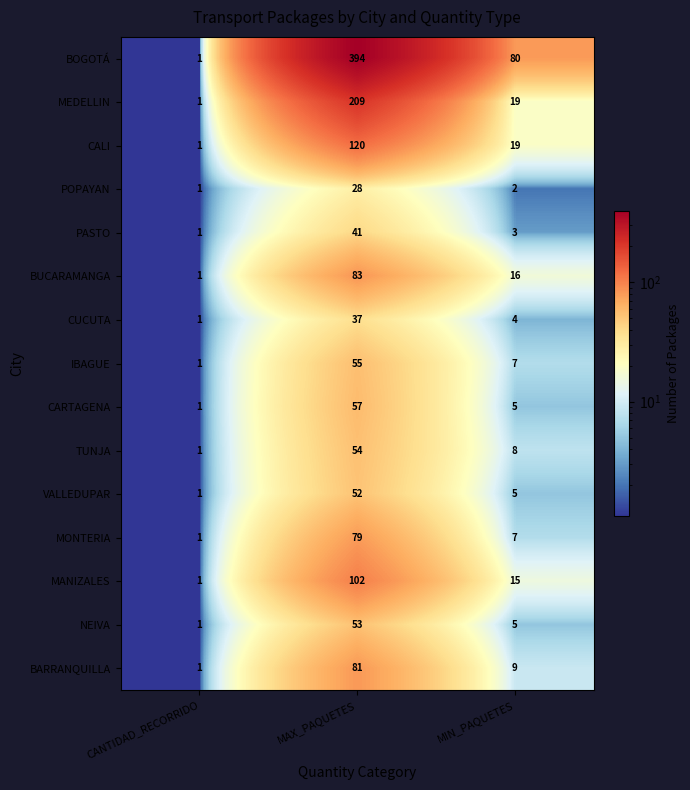

The TUNJA series shows 1 at CANTIDAD_RECORRIDO. True or false?

True